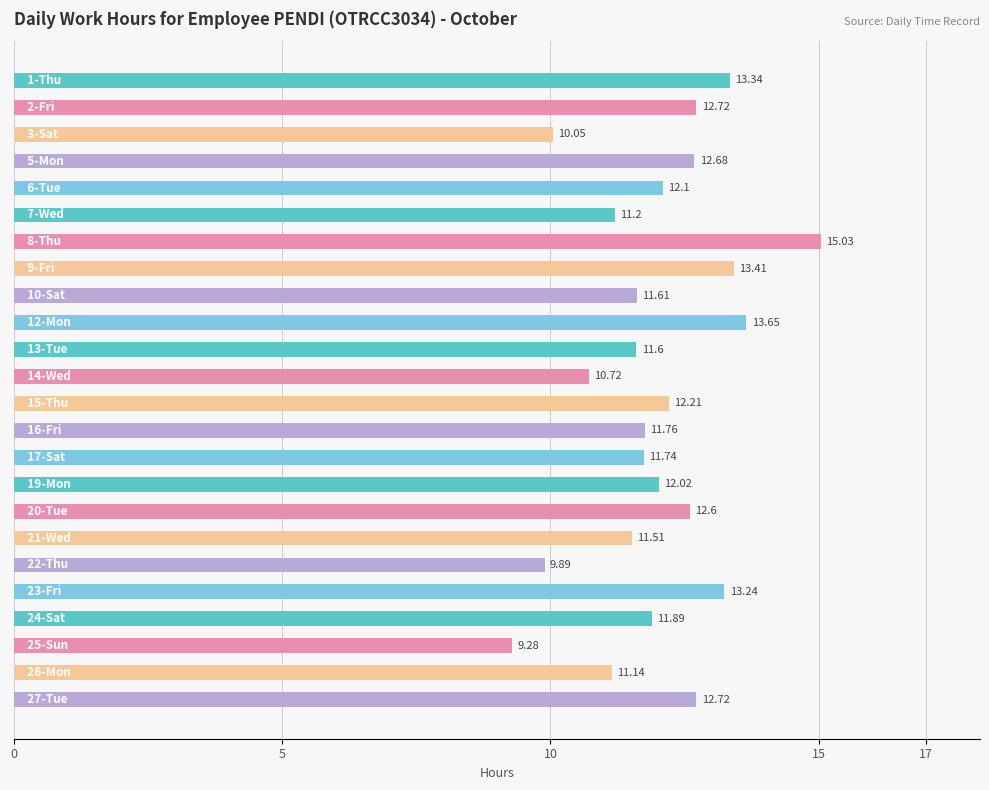

What is the sum of all values?

288.1